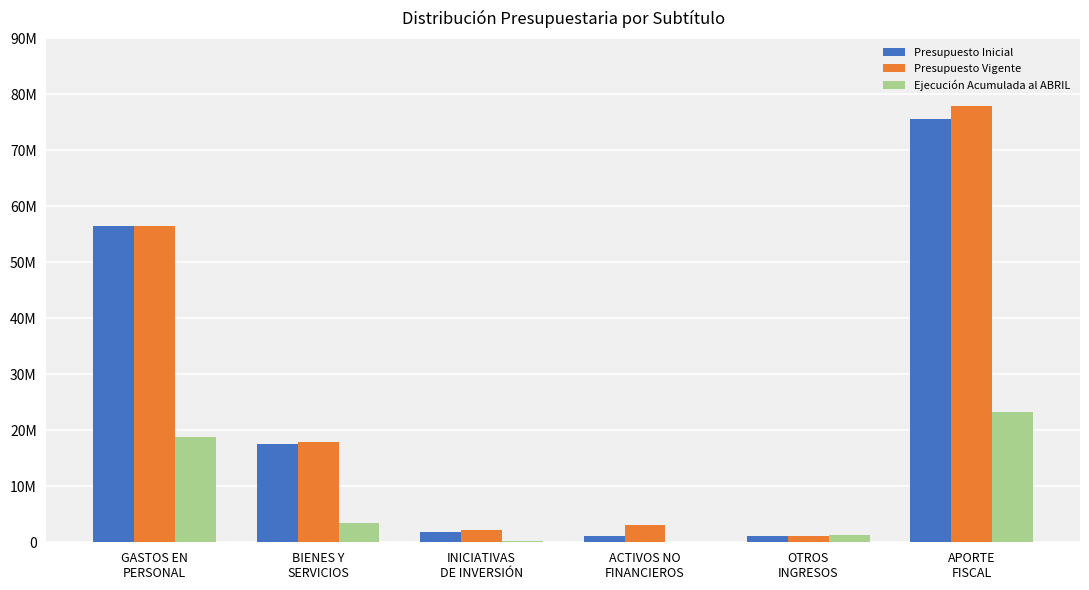

What is the label of the 3rd bar from the right?

ACTIVOS NO
FINANCIEROS